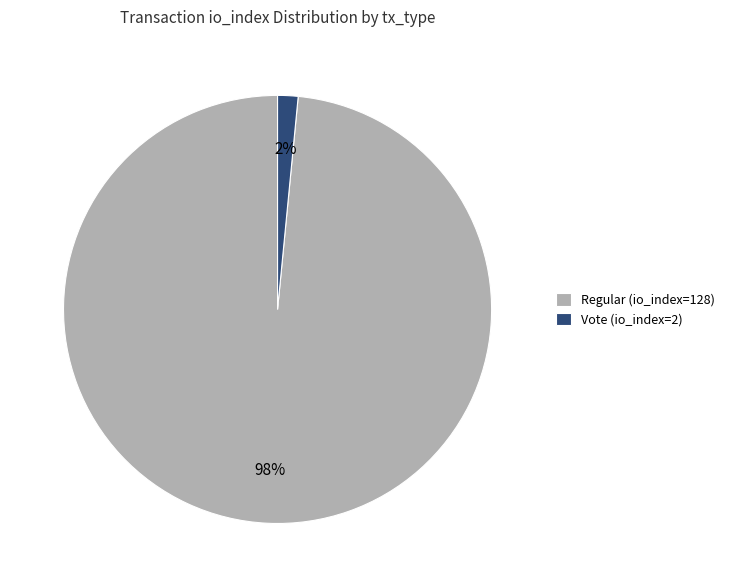

How many segments does this pie chart have?

2